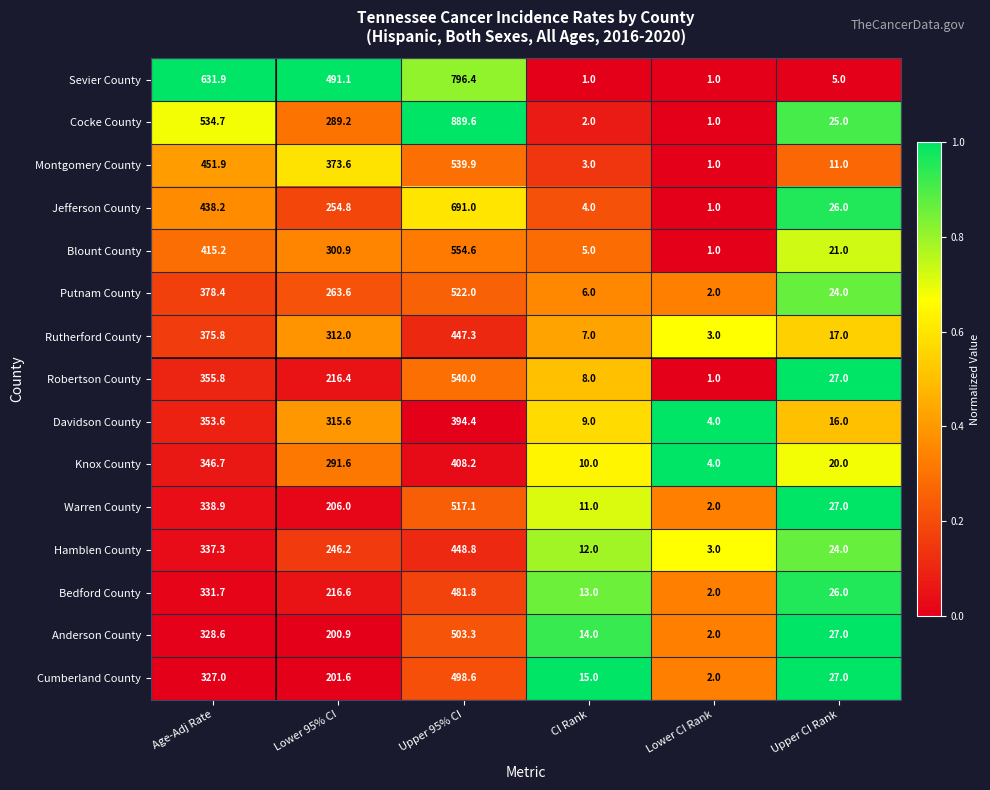

Which series changed the most between Upper 95% CI and CI Rank?

Cocke County